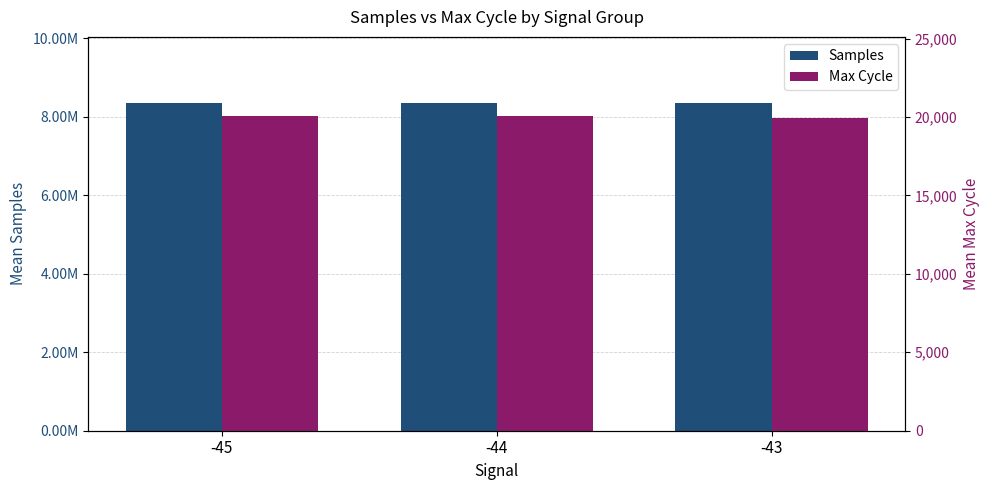

Reading left to right, what are all the values shown in this chart?

Samples: -45=8365398.5	-44=8364926.7	-43=8363675.8
Max Cycle: -45=20051.7	-44=20085.7	-43=19961.8